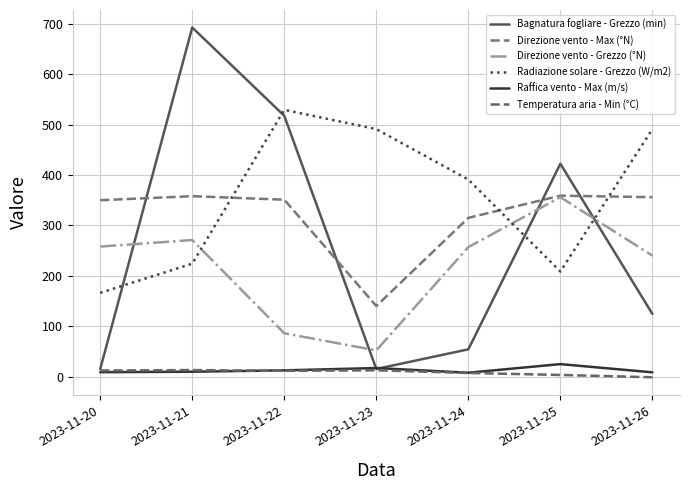

The Direzione vento - Max (°N) series shows 209.0 at 2023-11-21. True or false?

False